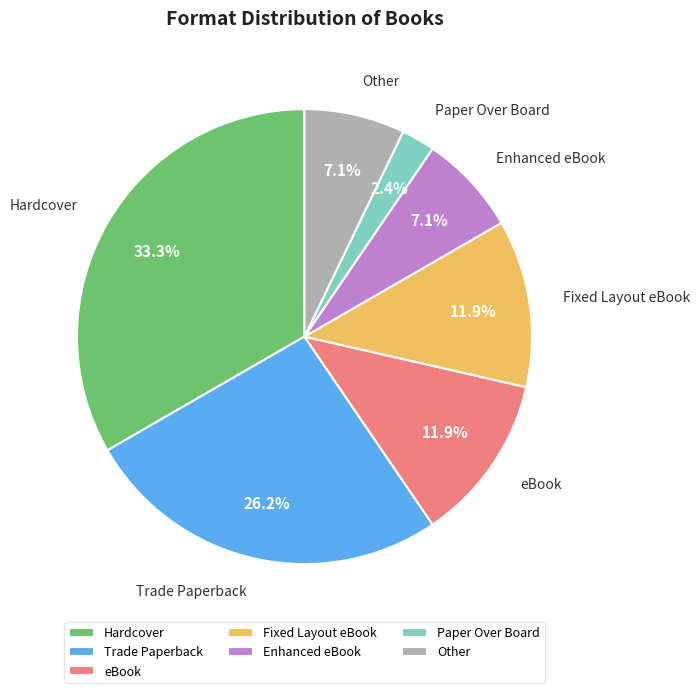

How many slices are in this pie chart?

7